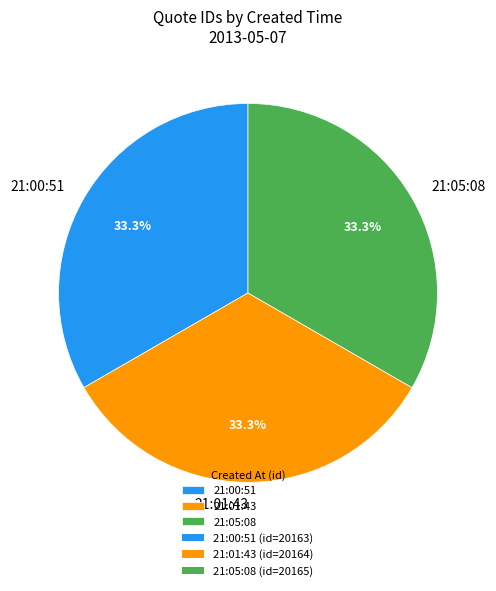

Is 21:00:51 the majority of the pie?

No